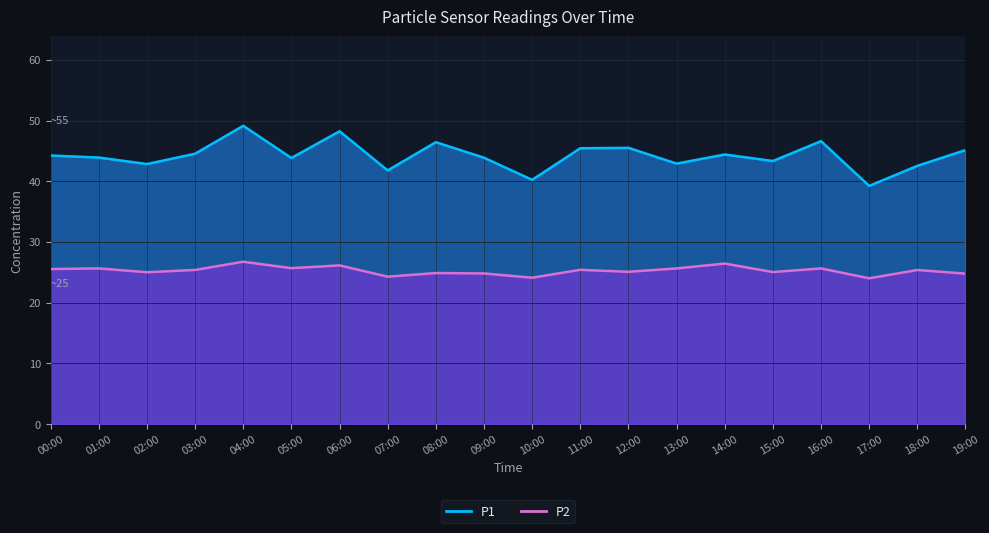

Which label corresponds to the largest value in the chart?

04:00